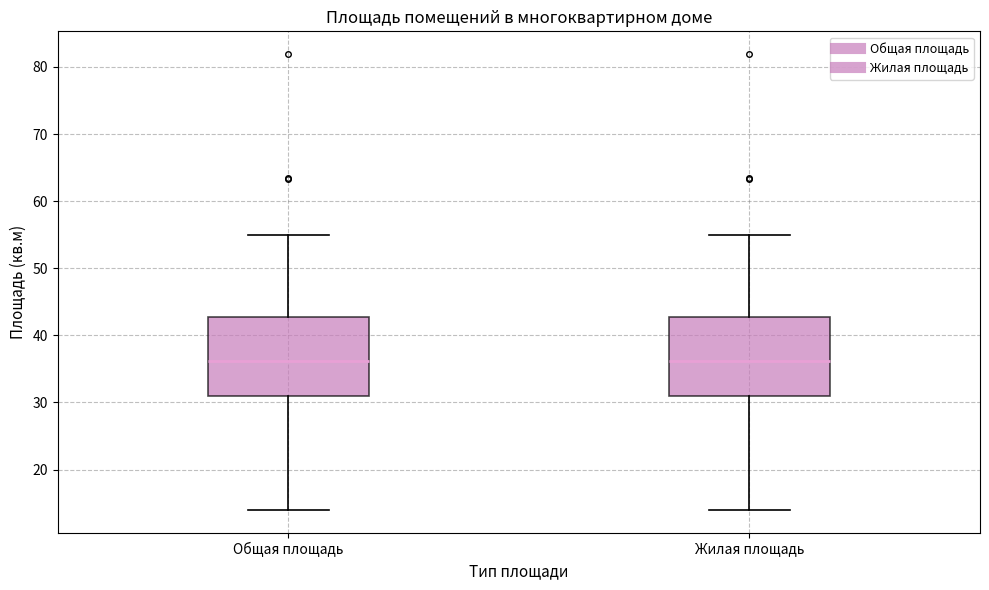

Where does the lower whisker of the box for Жилая площадь end on the y-axis? The values are not printed on the chart, so give them approximately, as read against the axis.

14